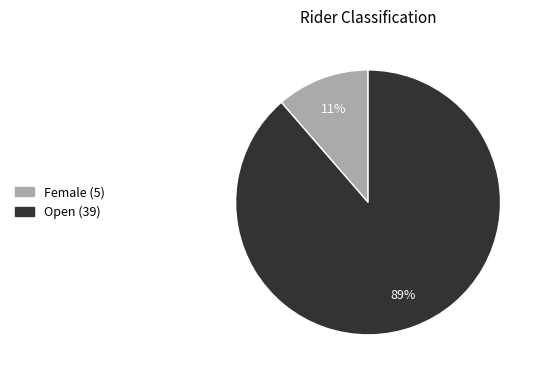

How many slices are in this pie chart?

2